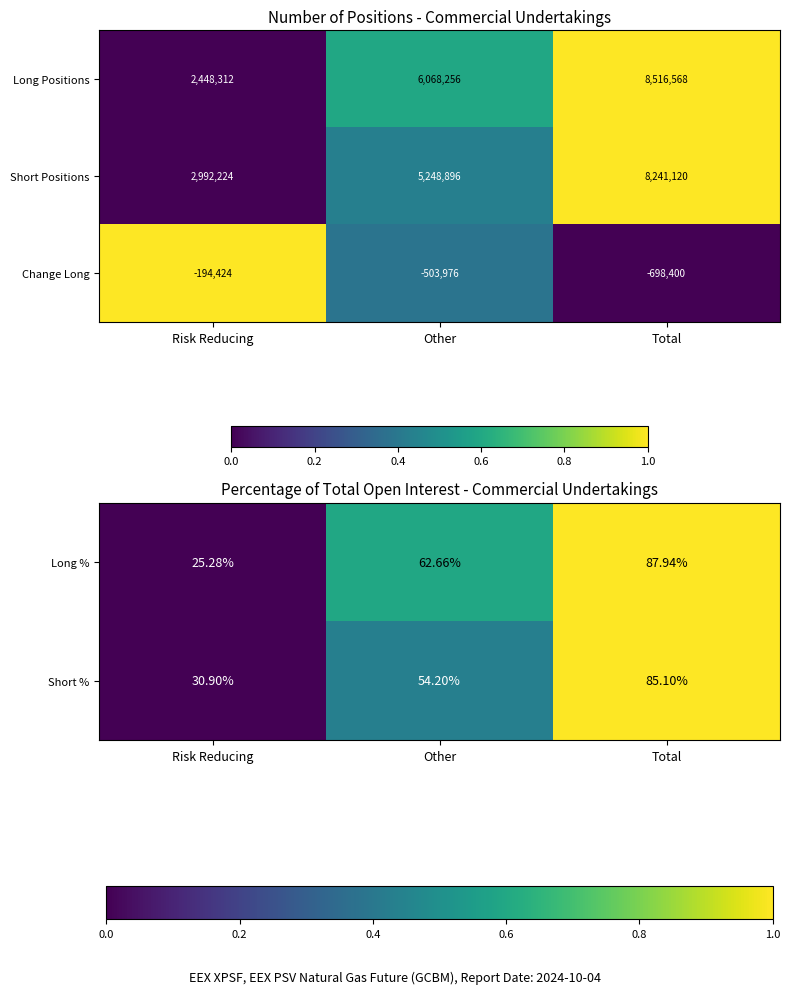

At which label is Short % closest to 58?

Other